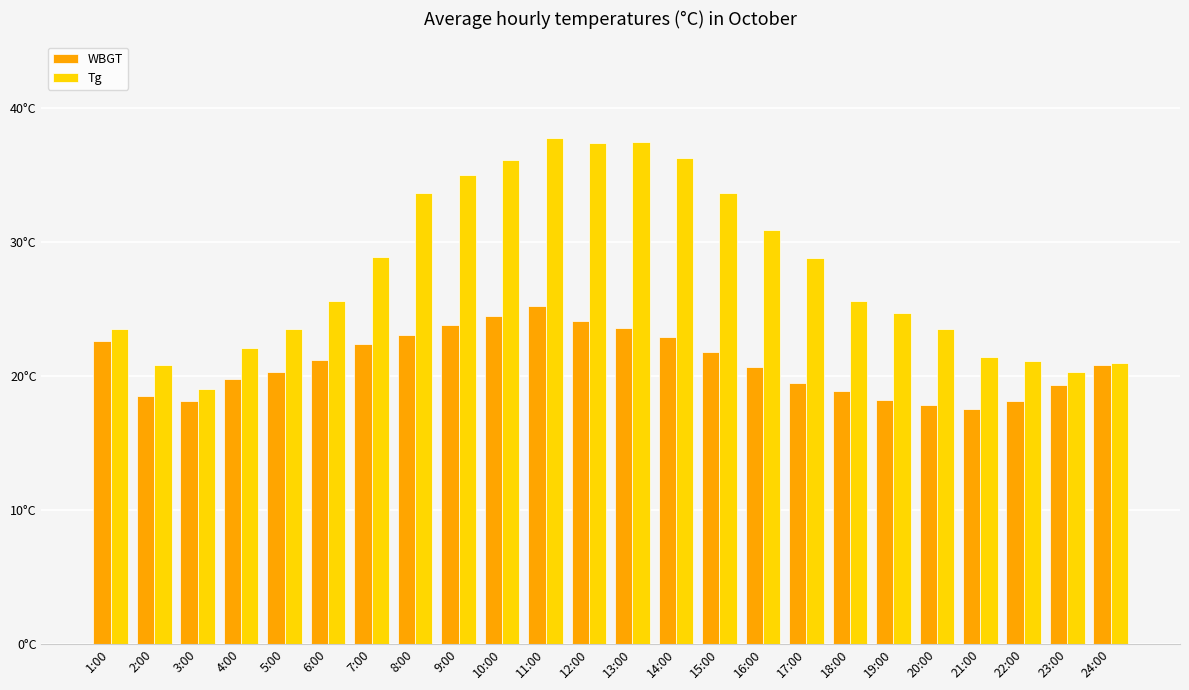

Rank the series at 17:00 from lowest to highest value.

WBGT, Tg